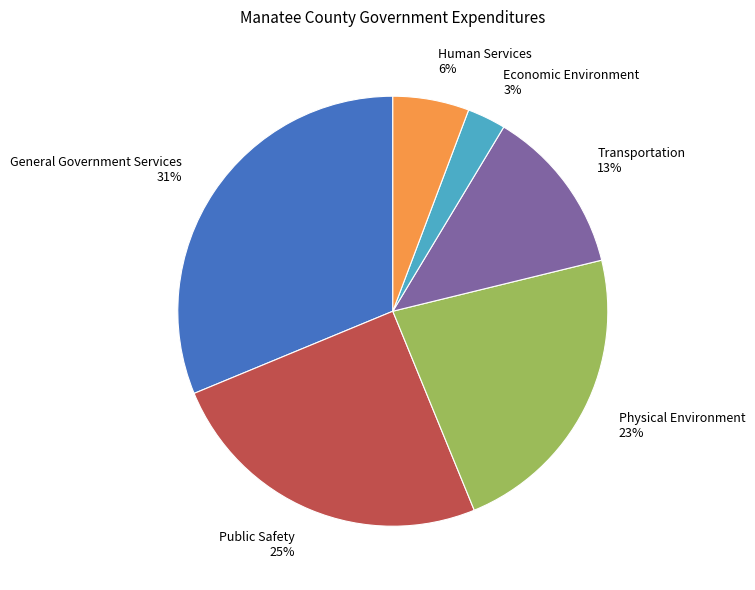

The Physical Environment slice represents 23% of the pie. True or false?

True